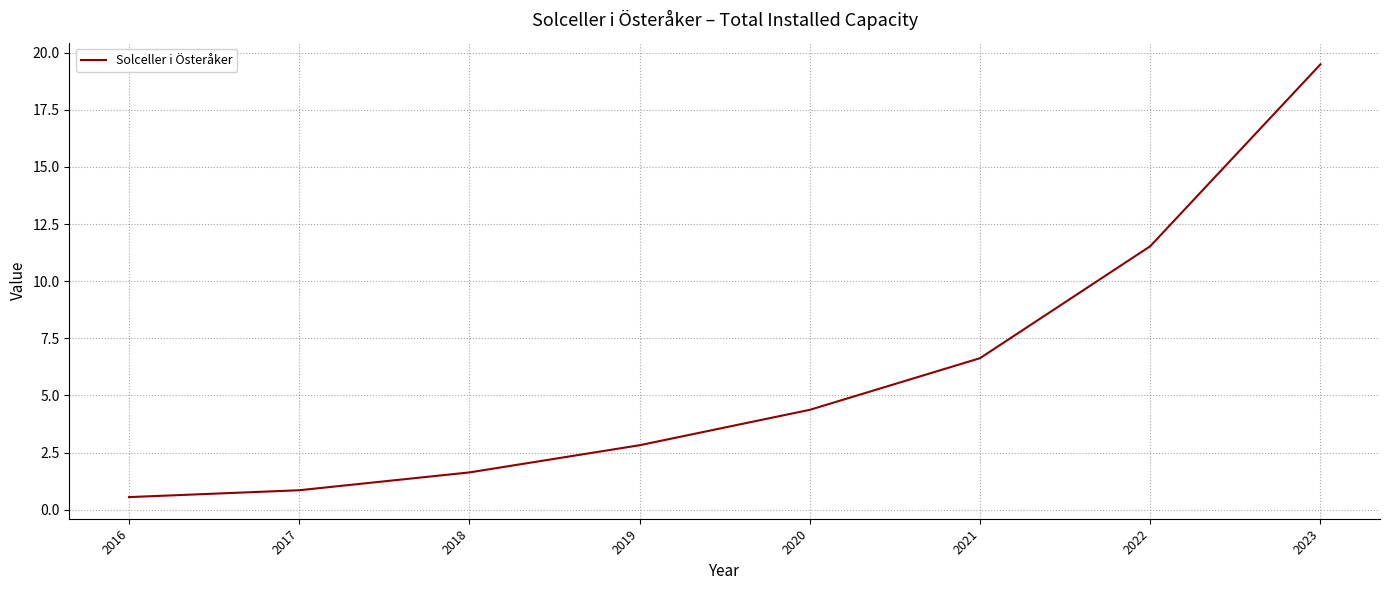

What is the difference between the maximum and minimum values?

18.9